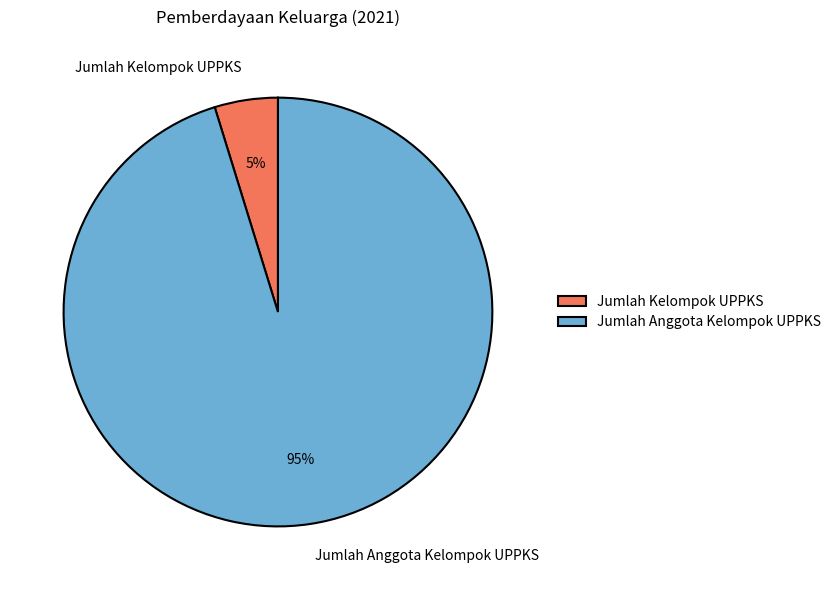

Which has a higher value, Jumlah Kelompok UPPKS or Jumlah Anggota Kelompok UPPKS?

Jumlah Anggota Kelompok UPPKS